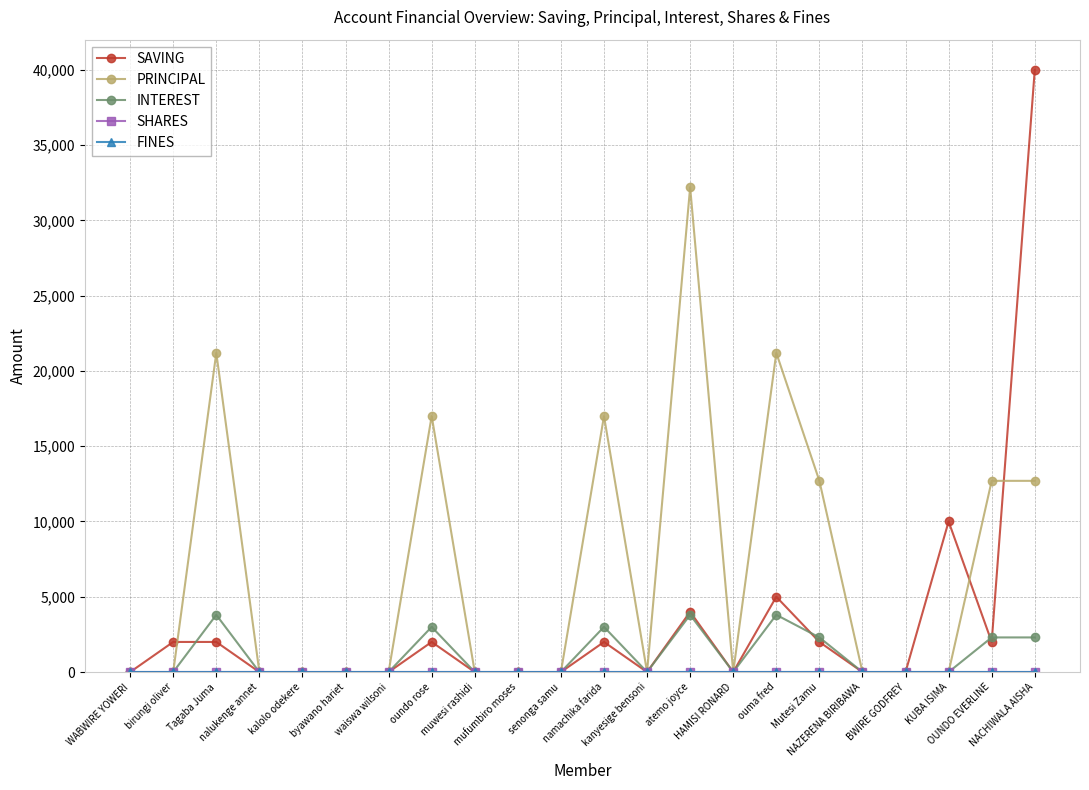

True or false: PRINCIPAL and FINES cross at least once.

False